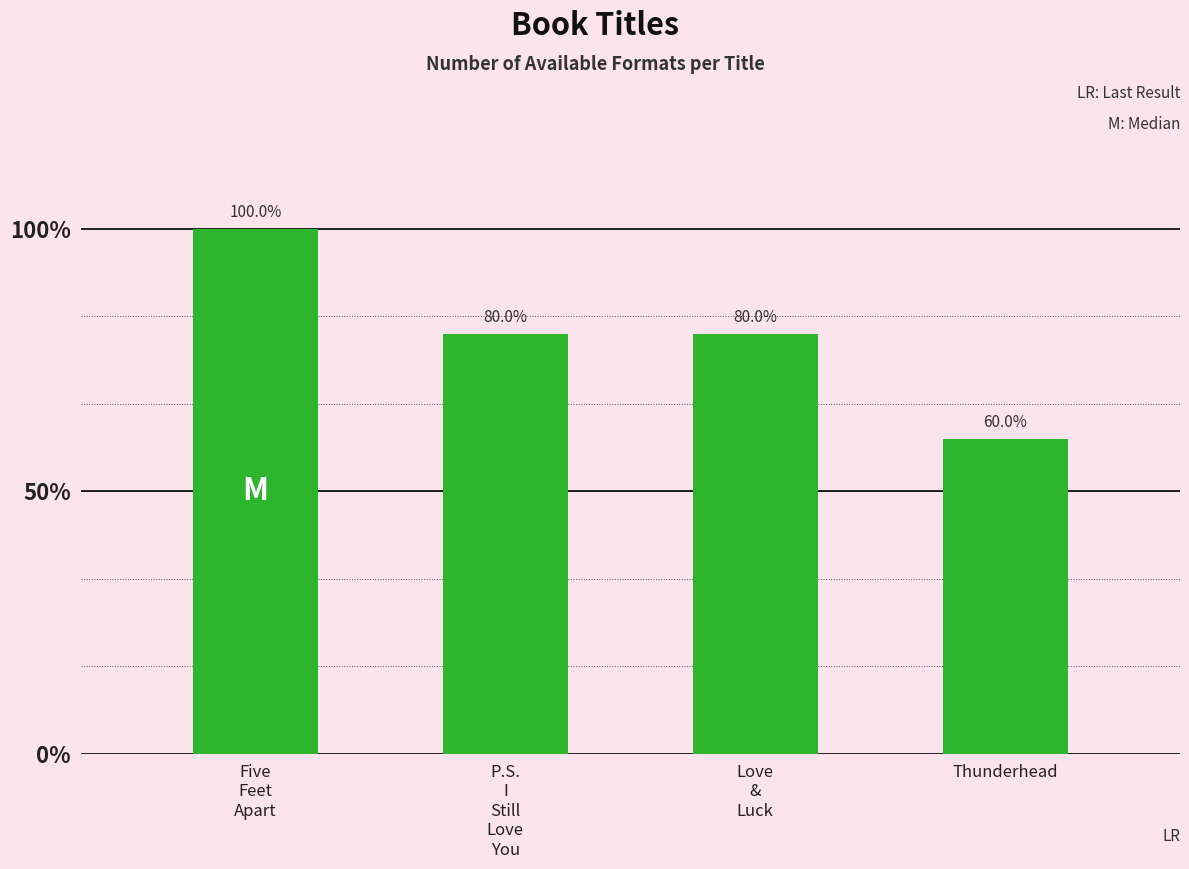

Reading right to left, list all the values displayed in this chart.

Thunderhead=3	Love
&
Luck=4	P.S.
I
Still
Love
You=4	Five
Feet
Apart=5